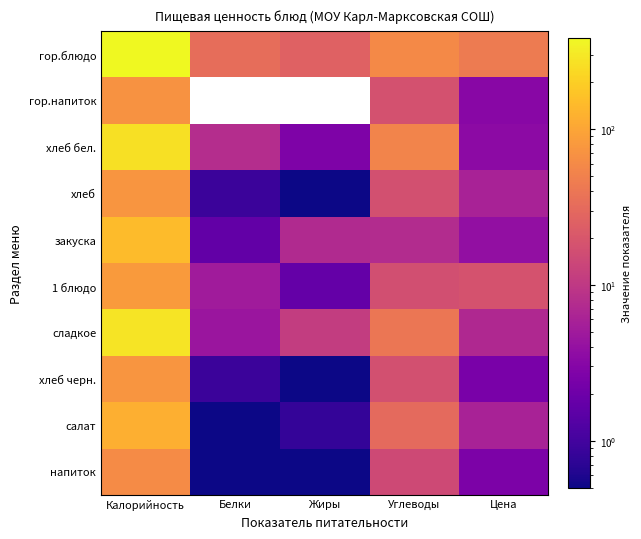

Is the value of гор.напиток at Калорийность greater than the value of 1 блюдо at Углеводы?

Yes